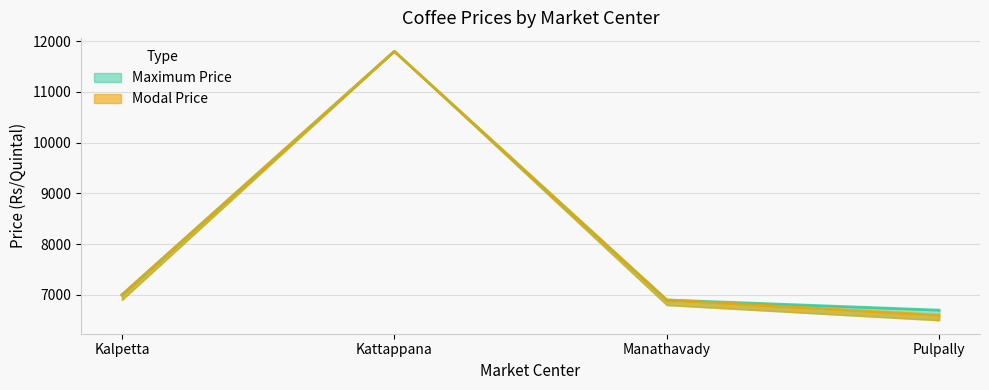

Rank the categories by Maximum Price value from highest to lowest.

Kattappana, Kalpetta, Manathavady, Pulpally